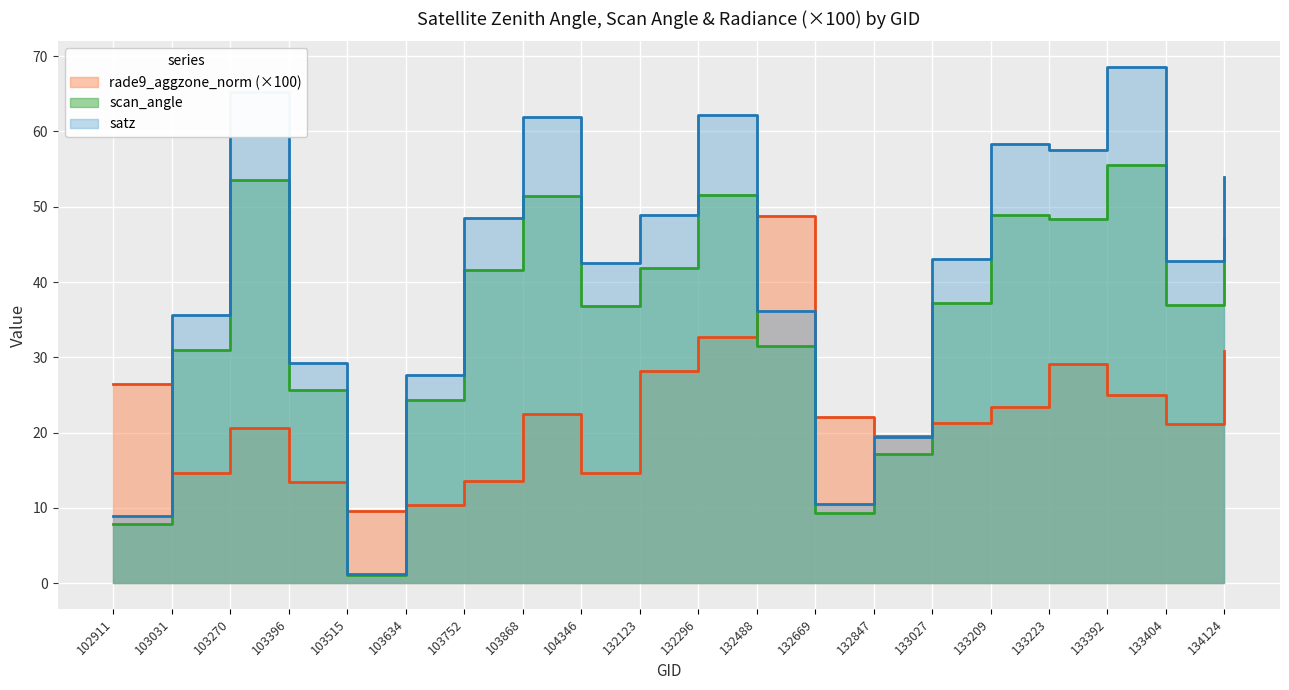

What is the difference between the highest and lowest values at 102911?

18.5